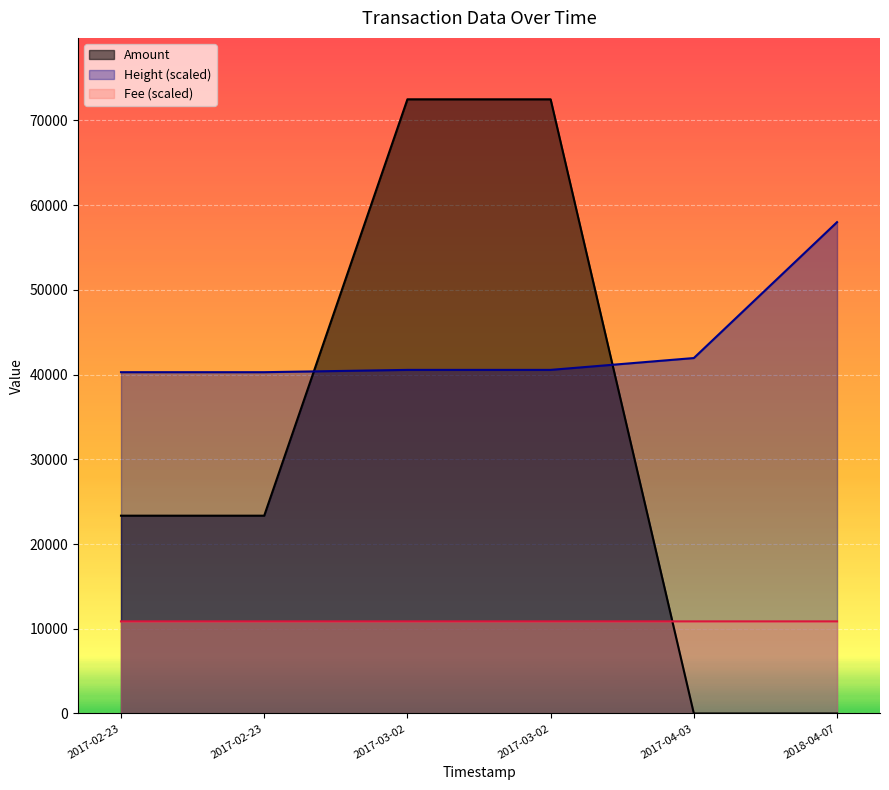

What is the value of the Amount point at the 5th from the left?

2.0